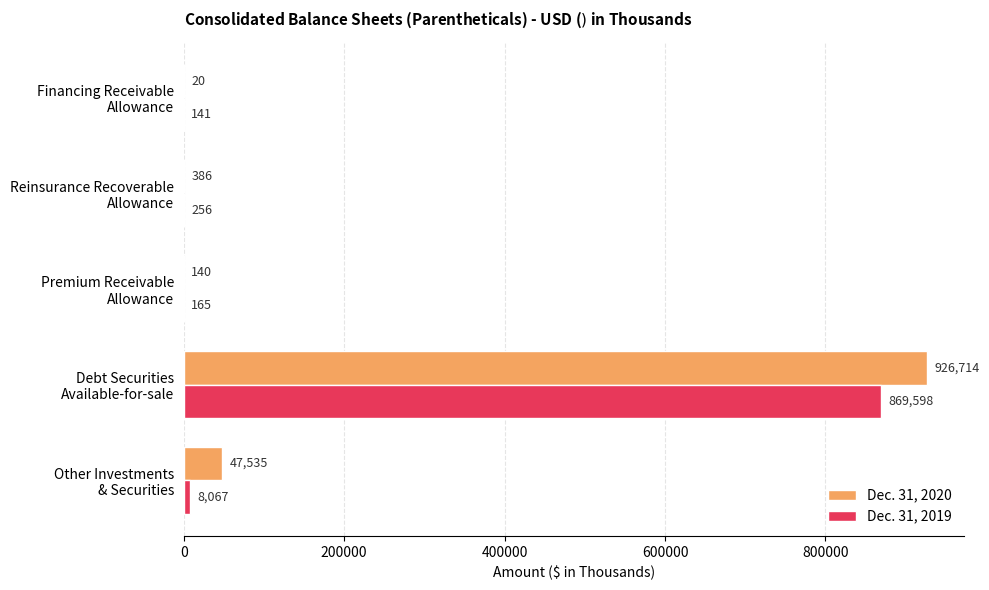

What is the sum of all Dec. 31, 2020 values?

974795